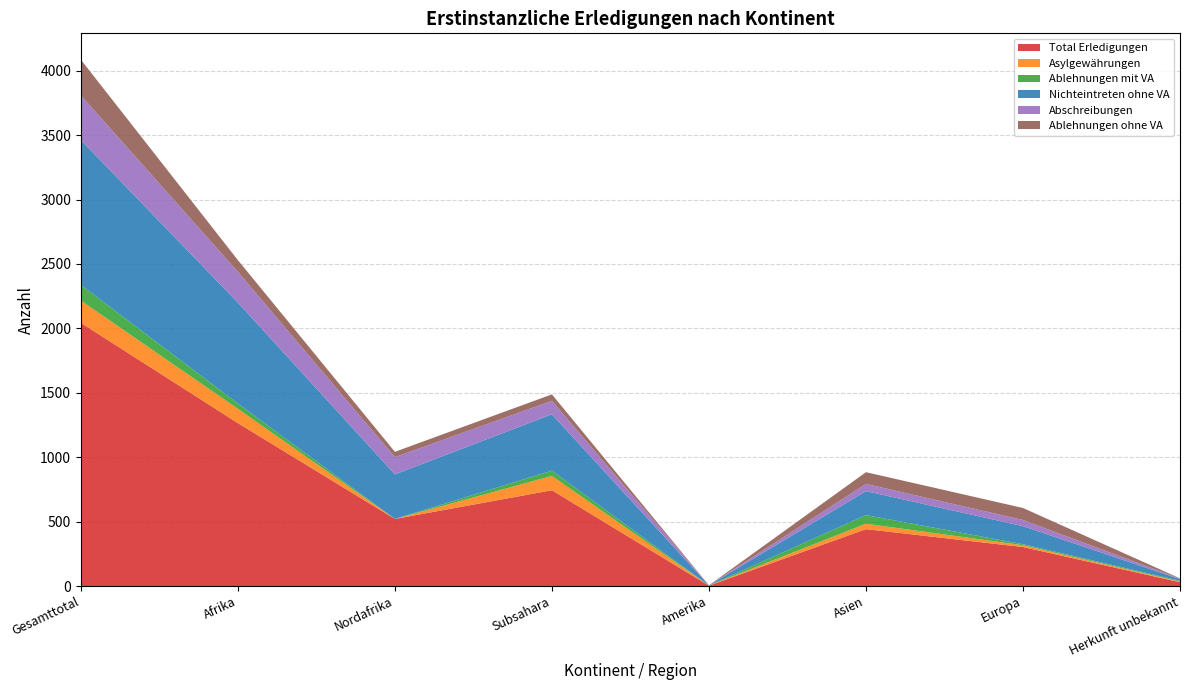

Reading right to left, transcribe all the data shown in this chart.

Total Erledigungen: Herkunft unbekannt=30	Europa=303	Asien=442	Amerika=3	Subsahara=744	Nordafrika=521	Afrika=1265	Gesamttotal=2043
Asylgewährungen: Herkunft unbekannt=5	Europa=14	Asien=42	Amerika=1	Subsahara=111	Nordafrika=0	Afrika=111	Gesamttotal=173
Ablehnungen mit VA: Herkunft unbekannt=6	Europa=8	Asien=67	Amerika=0	Subsahara=41	Nordafrika=0	Afrika=41	Gesamttotal=122
Nichteintreten ohne VA: Herkunft unbekannt=13	Europa=140	Asien=186	Amerika=2	Subsahara=437	Nordafrika=346	Afrika=783	Gesamttotal=1124
Abschreibungen: Herkunft unbekannt=4	Europa=48	Asien=56	Amerika=0	Subsahara=105	Nordafrika=134	Afrika=239	Gesamttotal=347
Ablehnungen ohne VA: Herkunft unbekannt=2	Europa=93	Asien=91	Amerika=0	Subsahara=50	Nordafrika=41	Afrika=91	Gesamttotal=277